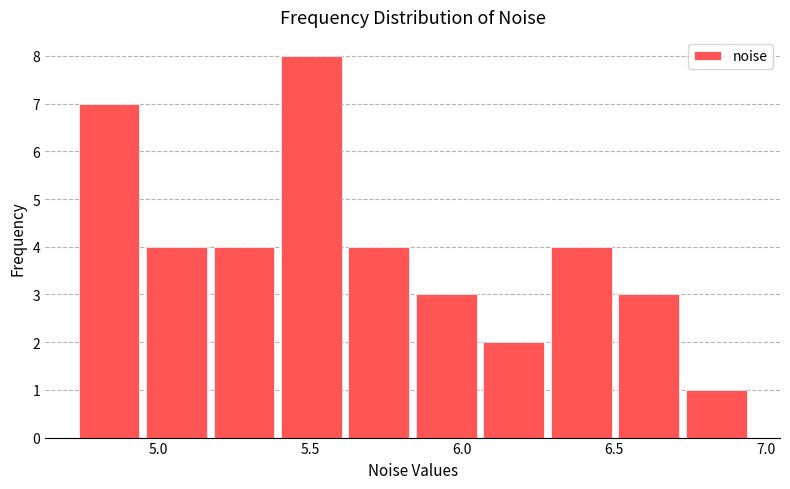

Reading left to right, list every bar in this chart as the range it spans on the x-axis followed by its height. Neither the bar edges nor the heights are printed on the chart, so give them approximately, as read against the axes.

4.75 to 4.95: 7
4.95 to 5.15: 4
5.15 to 5.40: 4
5.40 to 5.60: 8
5.60 to 5.85: 4
5.85 to 6.05: 3
6.05 to 6.30: 2
6.30 to 6.50: 4
6.50 to 6.75: 3
6.75 to 6.95: 1